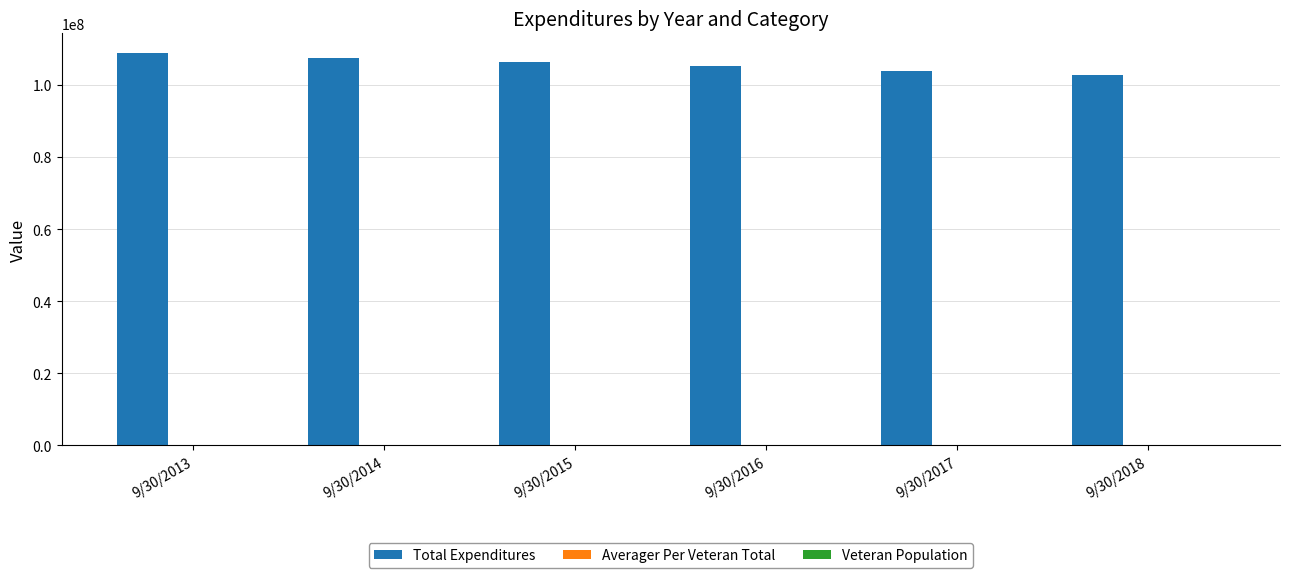

Are the bars horizontal?

No